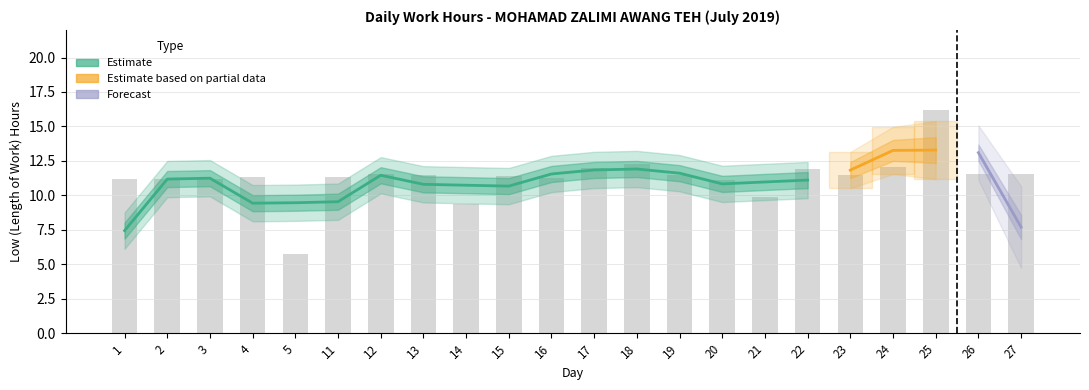

Rank the categories by value from highest to lowest.

25, 18, 24, 17, 22, 12, 26, 27, 19, 23, 13, 15, 4, 11, 16, 3, 1, 2, 20, 21, 14, 5